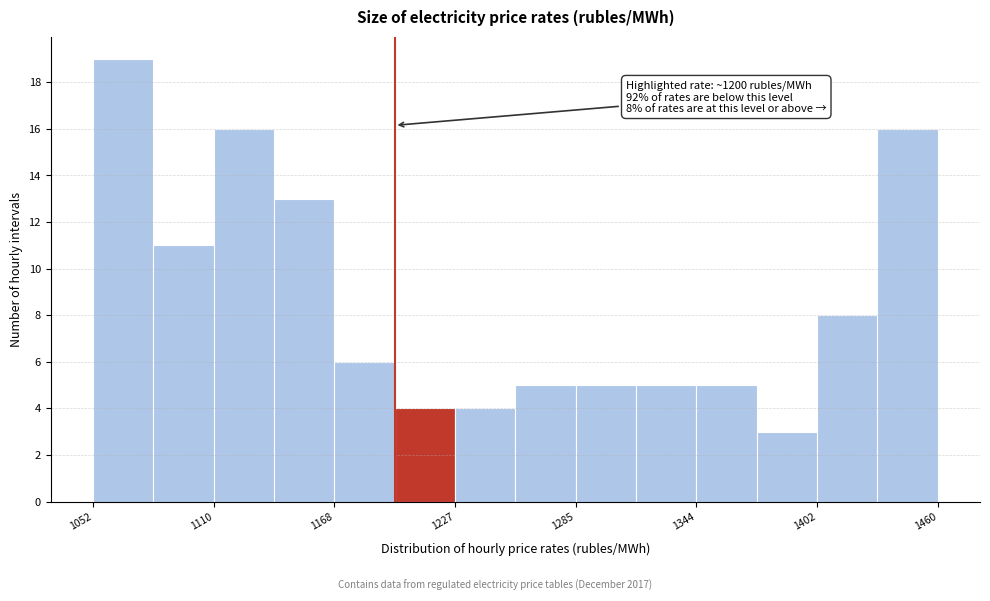

Read against the x-axis, roughly where is the centre of the tallest bar?

1070